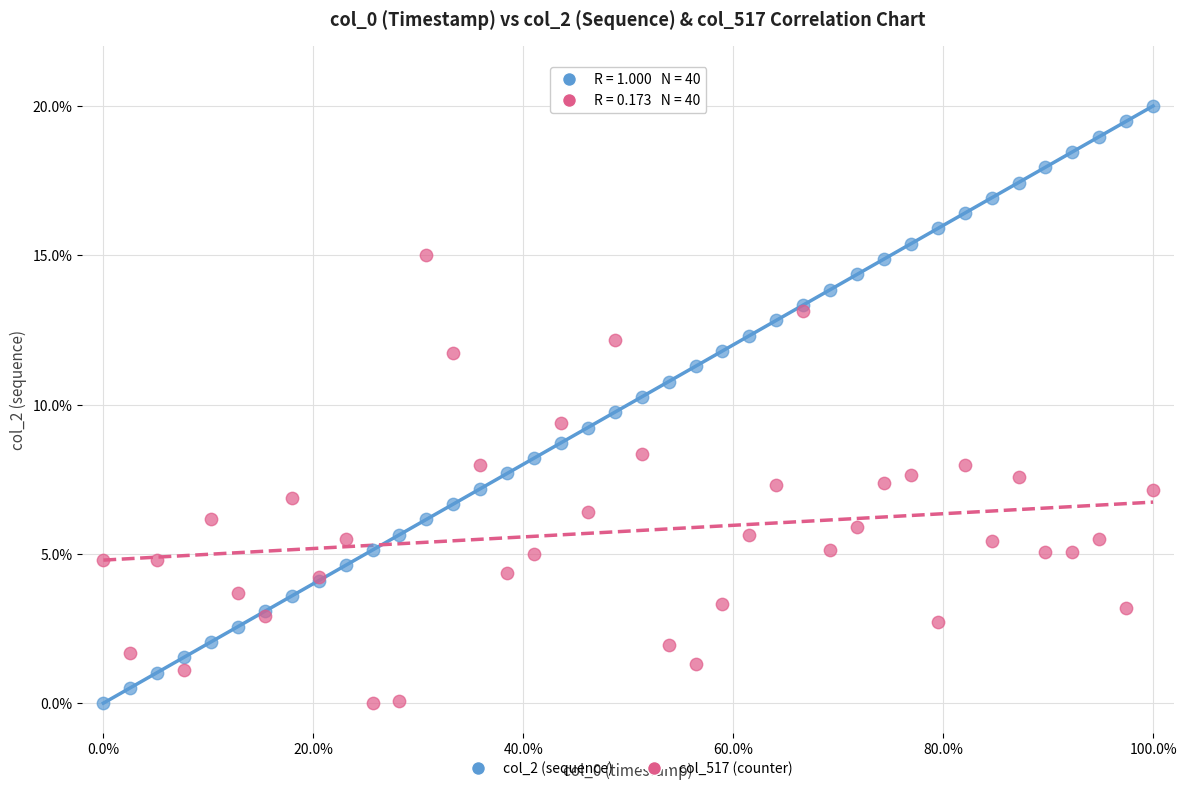

Which series has the widest spread of Y values?

col_2 (sequence)